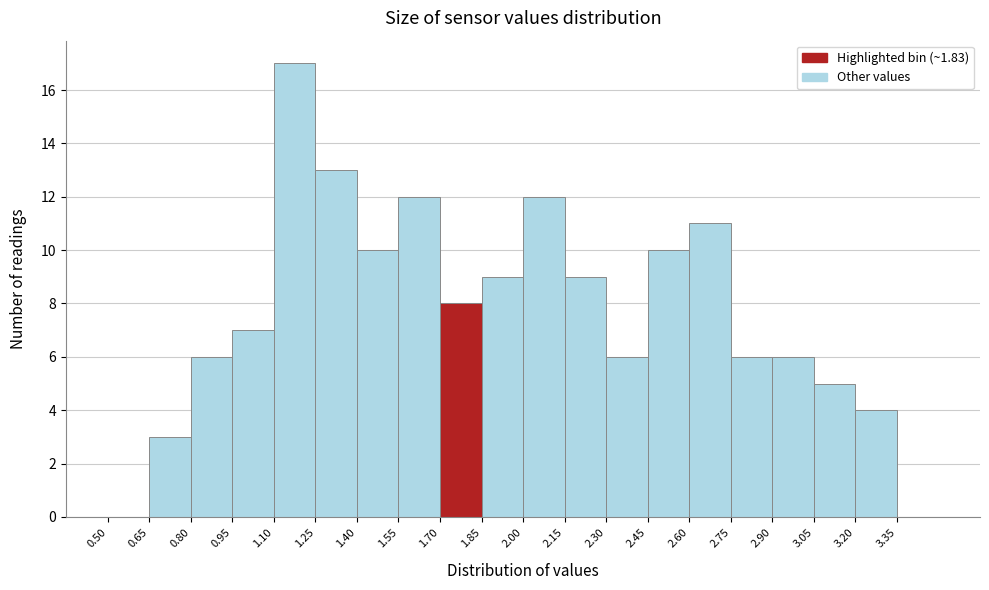

How tall is the bar that spans 3.05 to 3.20 on the x-axis? Neither the bar edges nor the heights are printed on the chart, so give them approximately, as read against the axes.

5